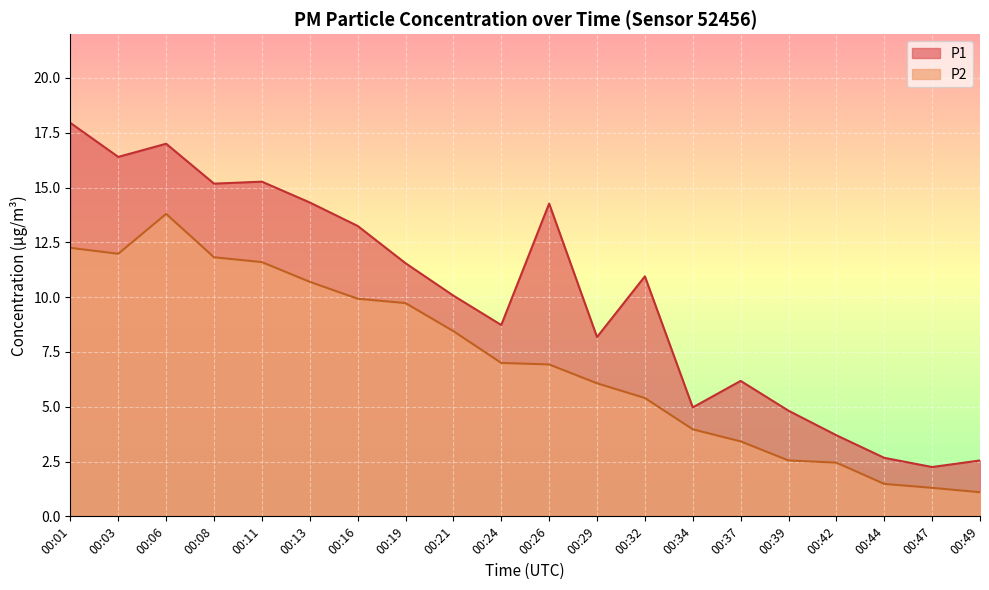

What is the approximate value of P1 at 00:03?

16.4